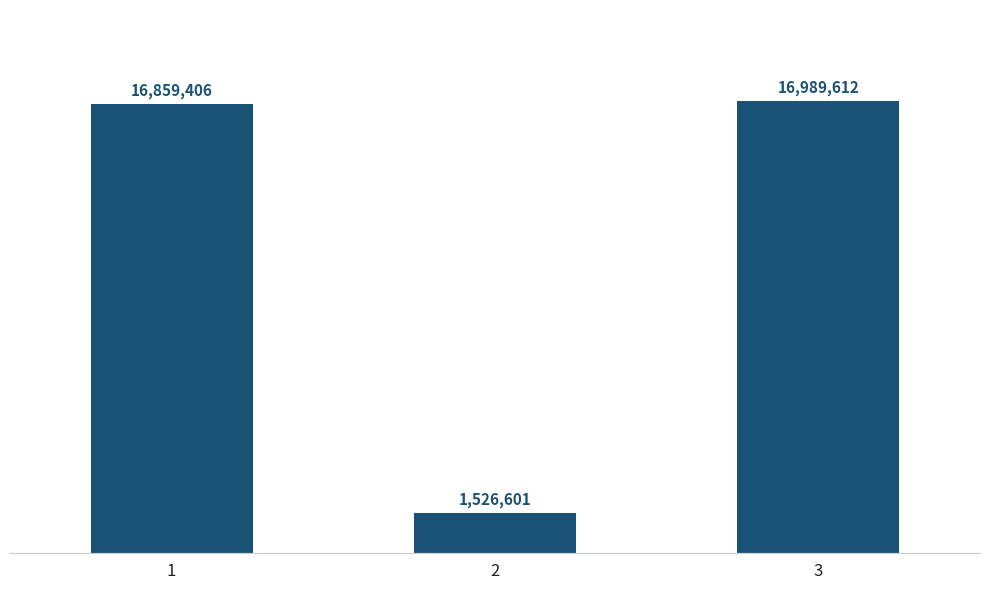

Does the chart contain any negative values?

No